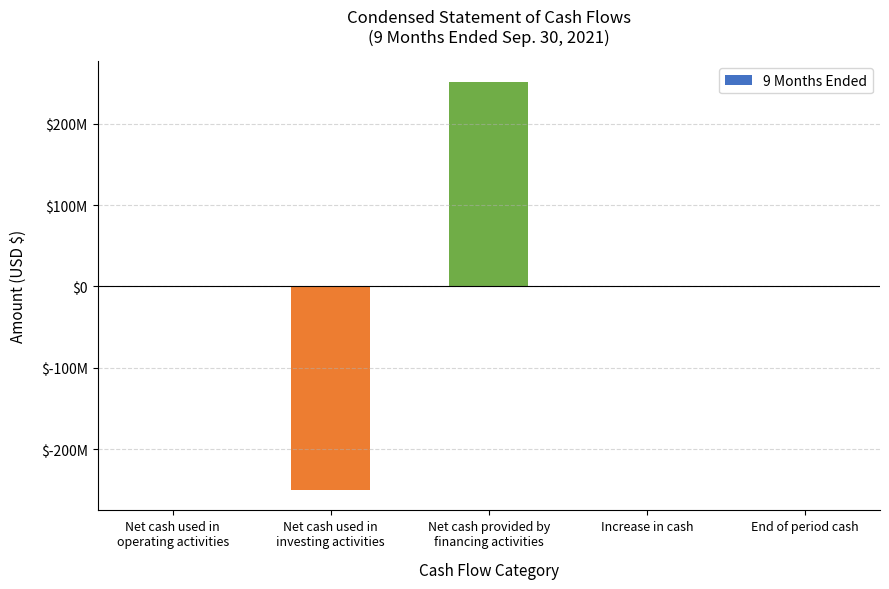

What is the difference between the second highest and minimum values?

250671567